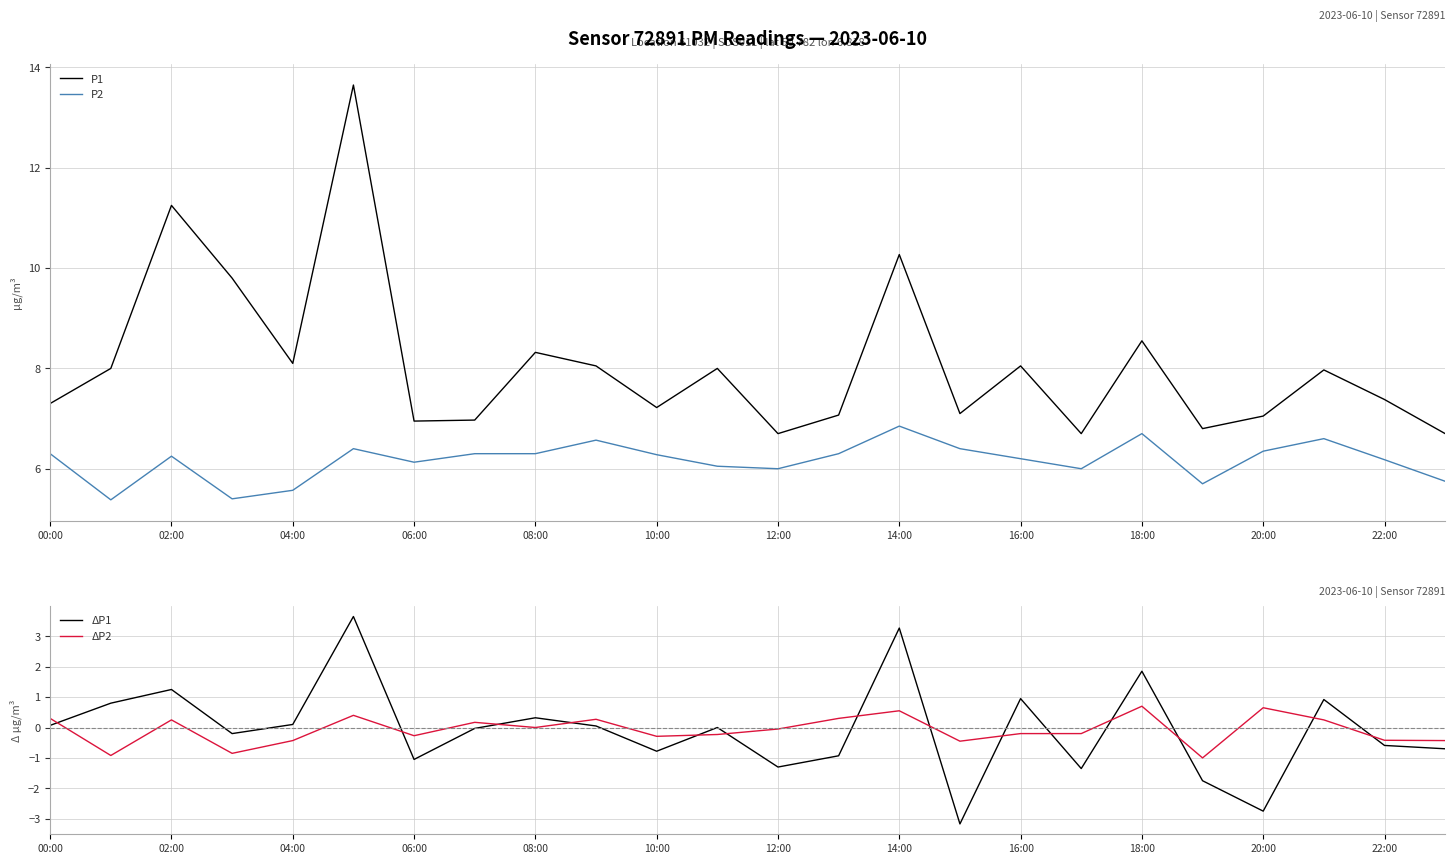

Where is the first local minimum for P1?

04:00